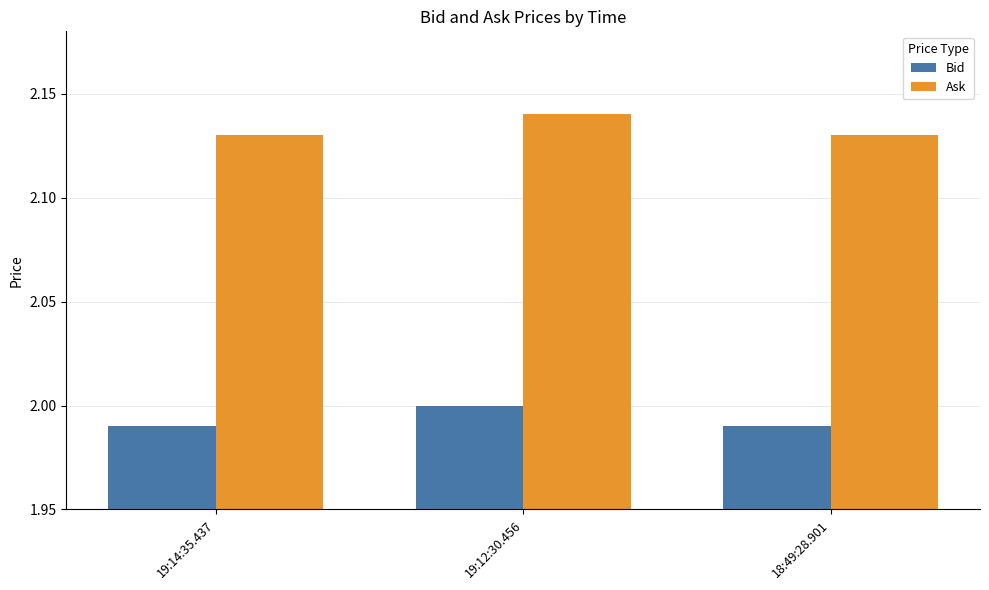

At which category does the chart reach its peak across all series?

19:12:30.456